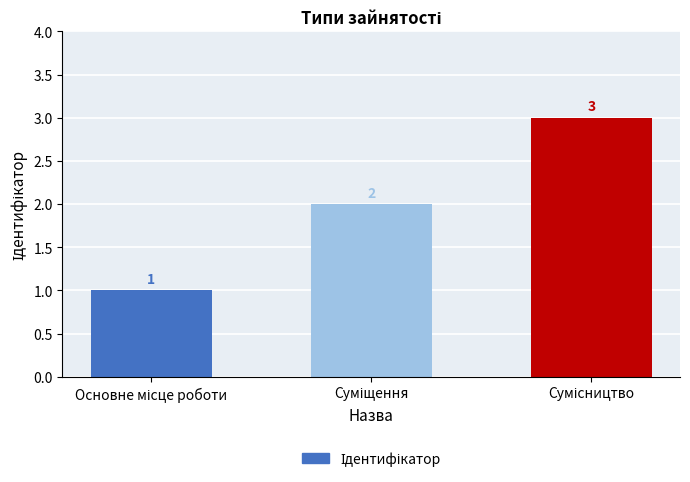

What is the smallest value displayed?

1